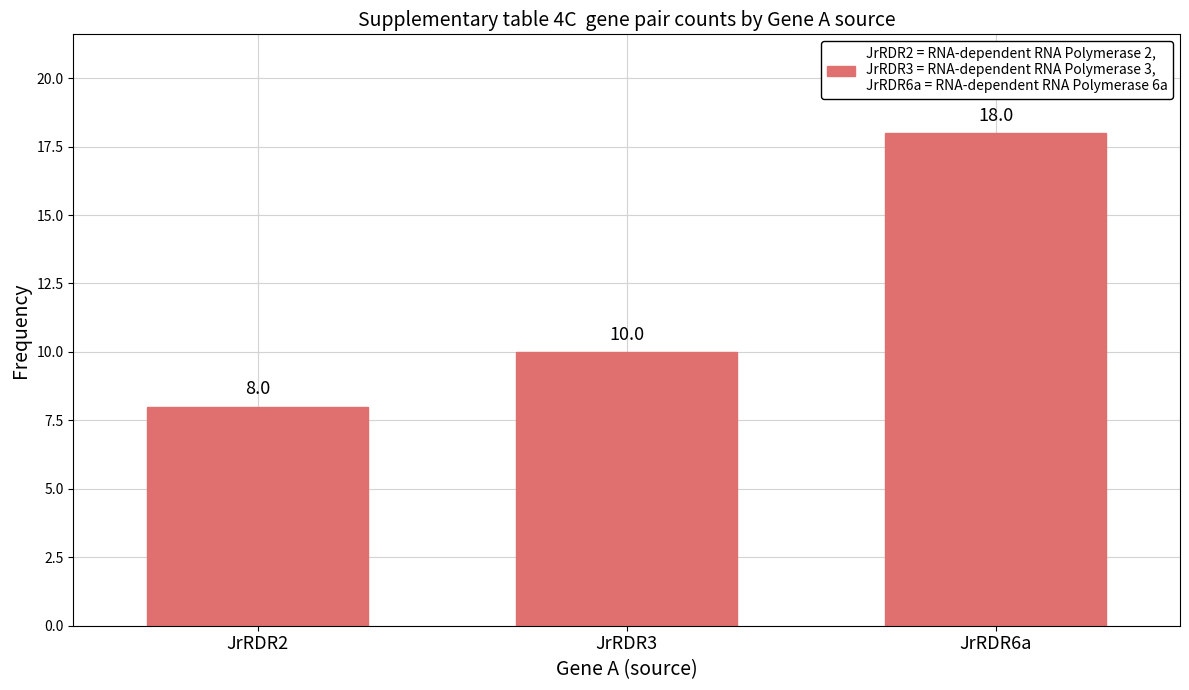

Which label corresponds to the largest value in the chart?

JrRDR6a